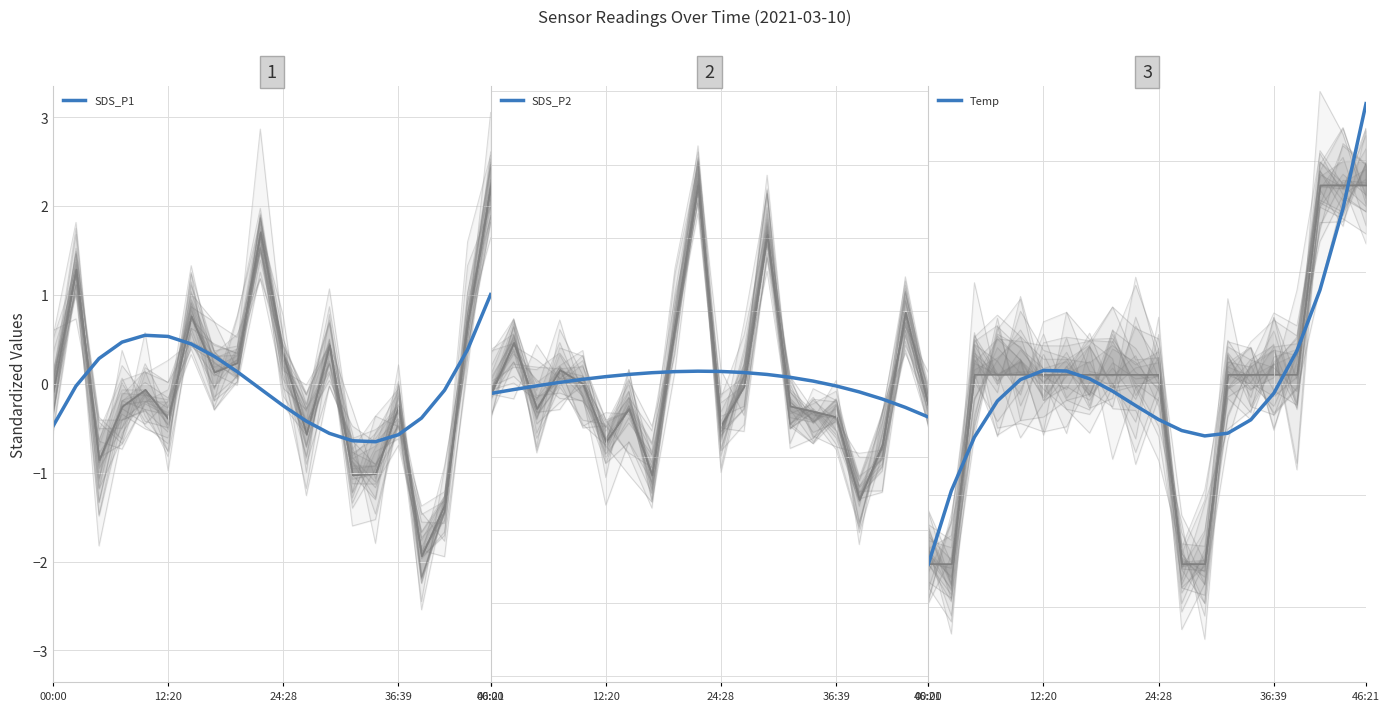

How many values in the SDS_P1 series are below 0?

11